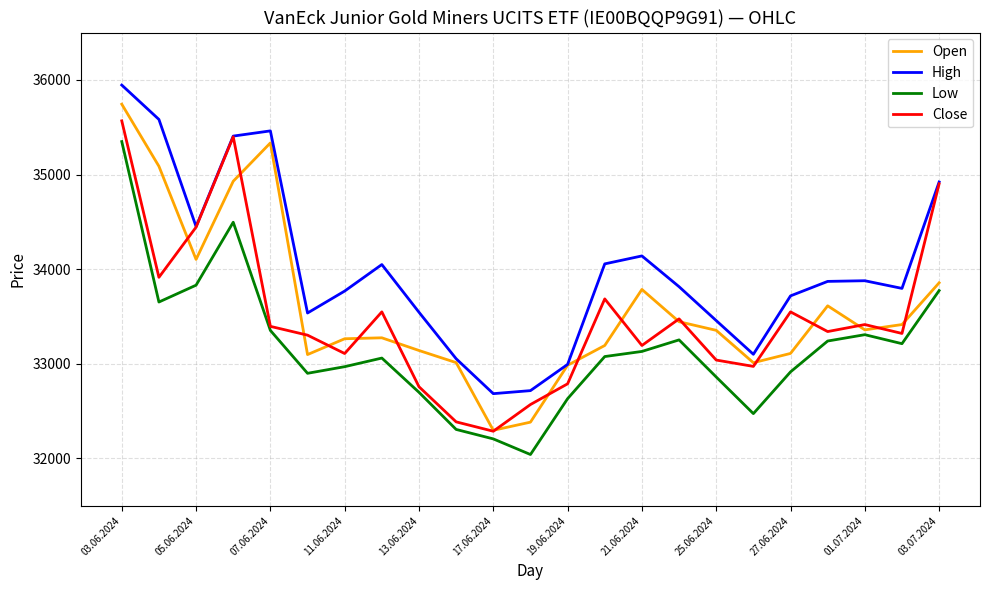

How many categories are shown in the chart?

23